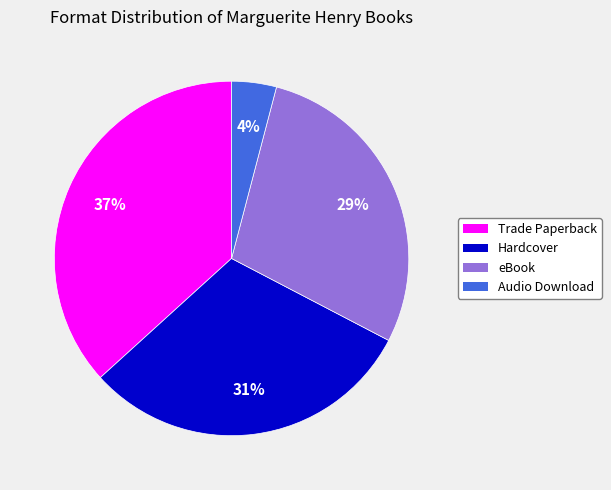

What is the largest slice in the pie chart?

Trade Paperback